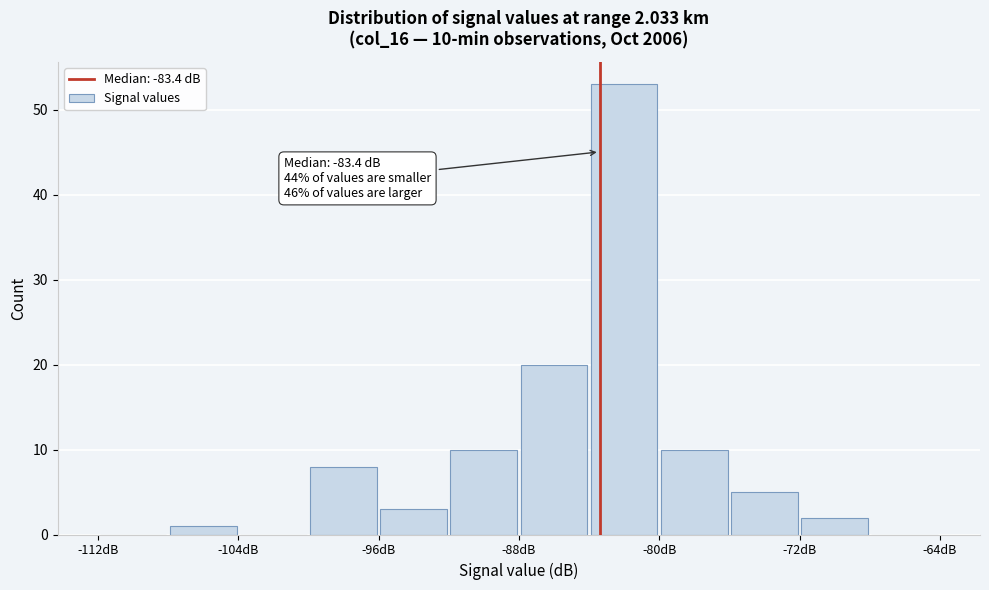

Which range on the x-axis has the tallest bar?

-84 to -80